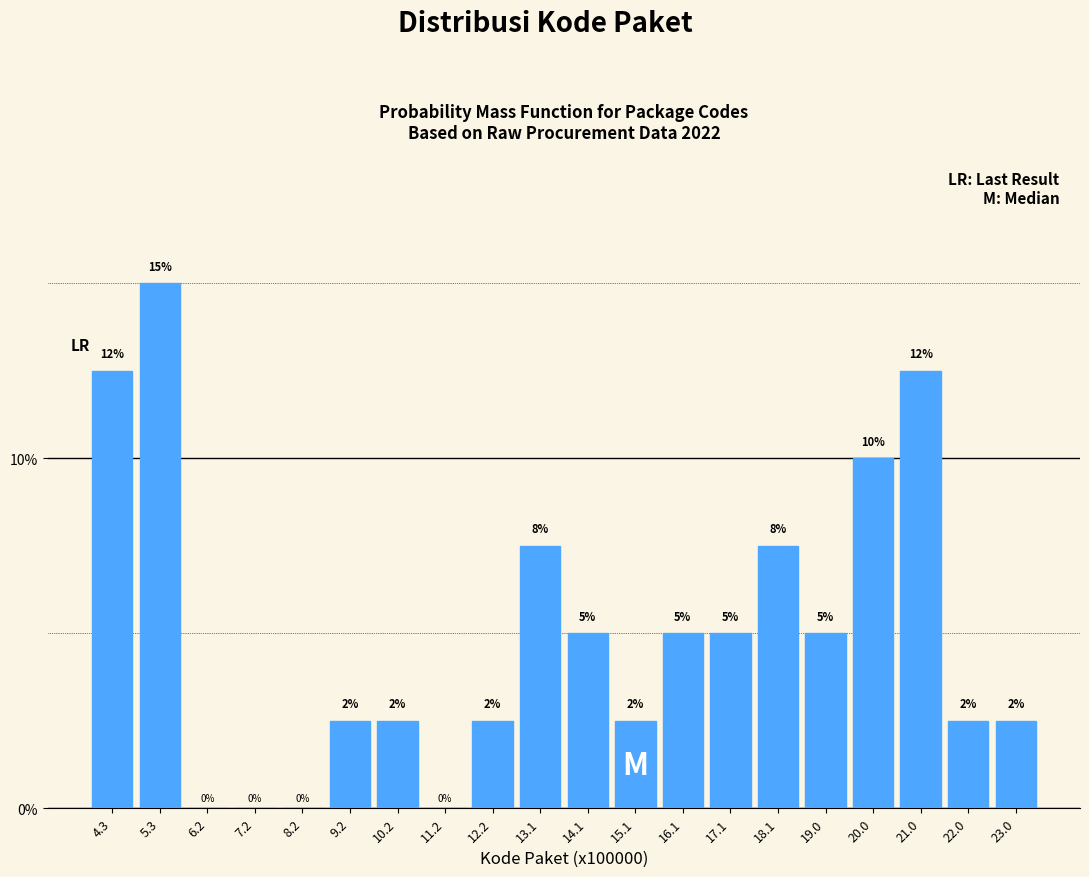

What value does the data have at 12.2?

2.5